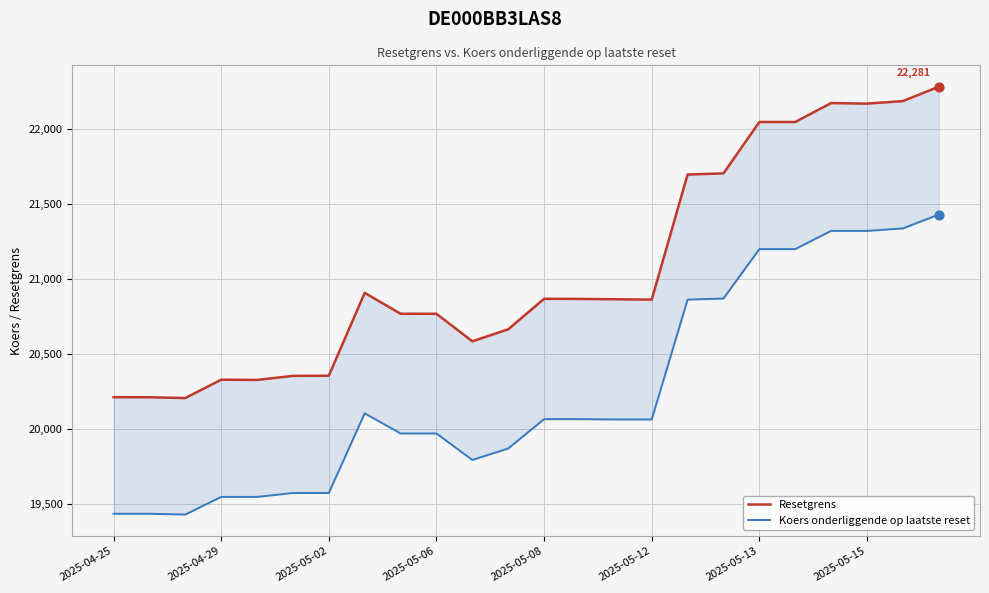

What is the total value across all series at 2025-05-06?

40734.3